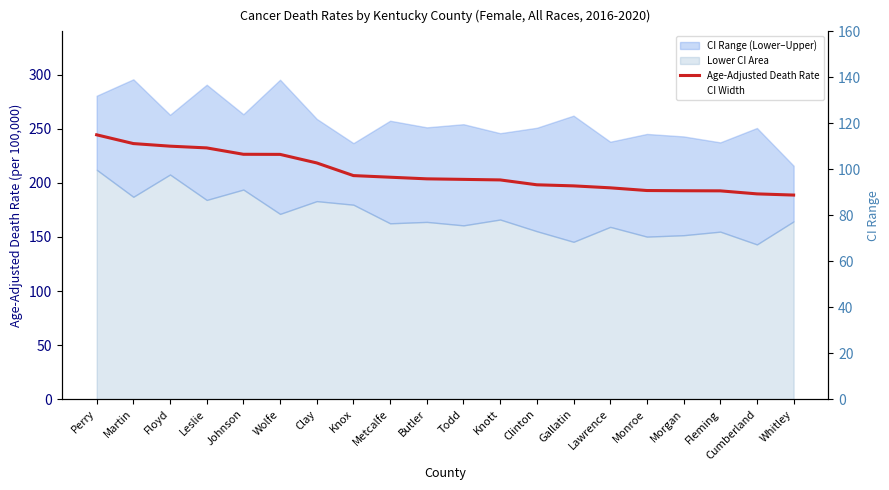

What is the approximate value of Age-Adjusted Death Rate at Martin?

236.3